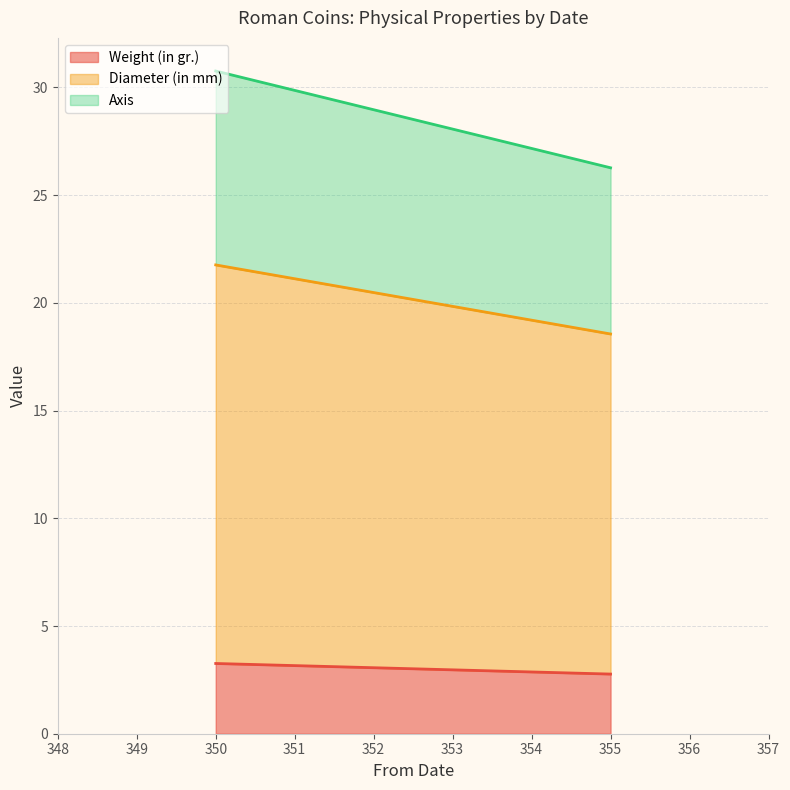

What is the lowest value of the Weight (in gr.) series?

2.8